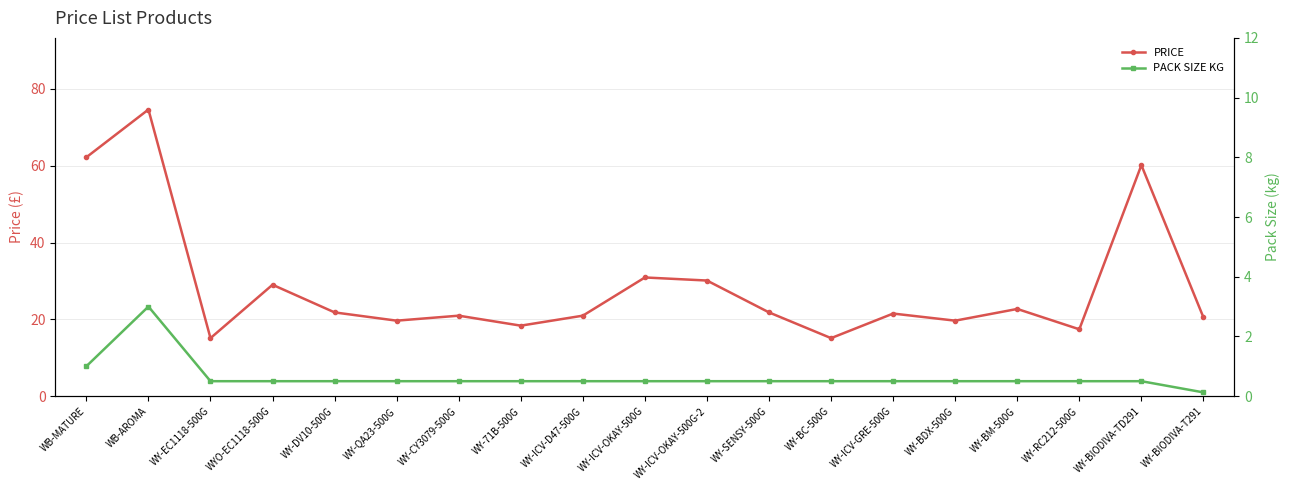

Reading left to right, extract all data points from this chart.

PRICE: 62.2	74.6	15.1	29.0	21.8	19.6	20.9	18.4	20.9	30.9	30.1	21.8	15.1	21.5	19.6	22.7	17.4	60.1	20.5
PACK SIZE KG: 1.0	3.0	0.5	0.5	0.5	0.5	0.5	0.5	0.5	0.5	0.5	0.5	0.5	0.5	0.5	0.5	0.5	0.5	0.1